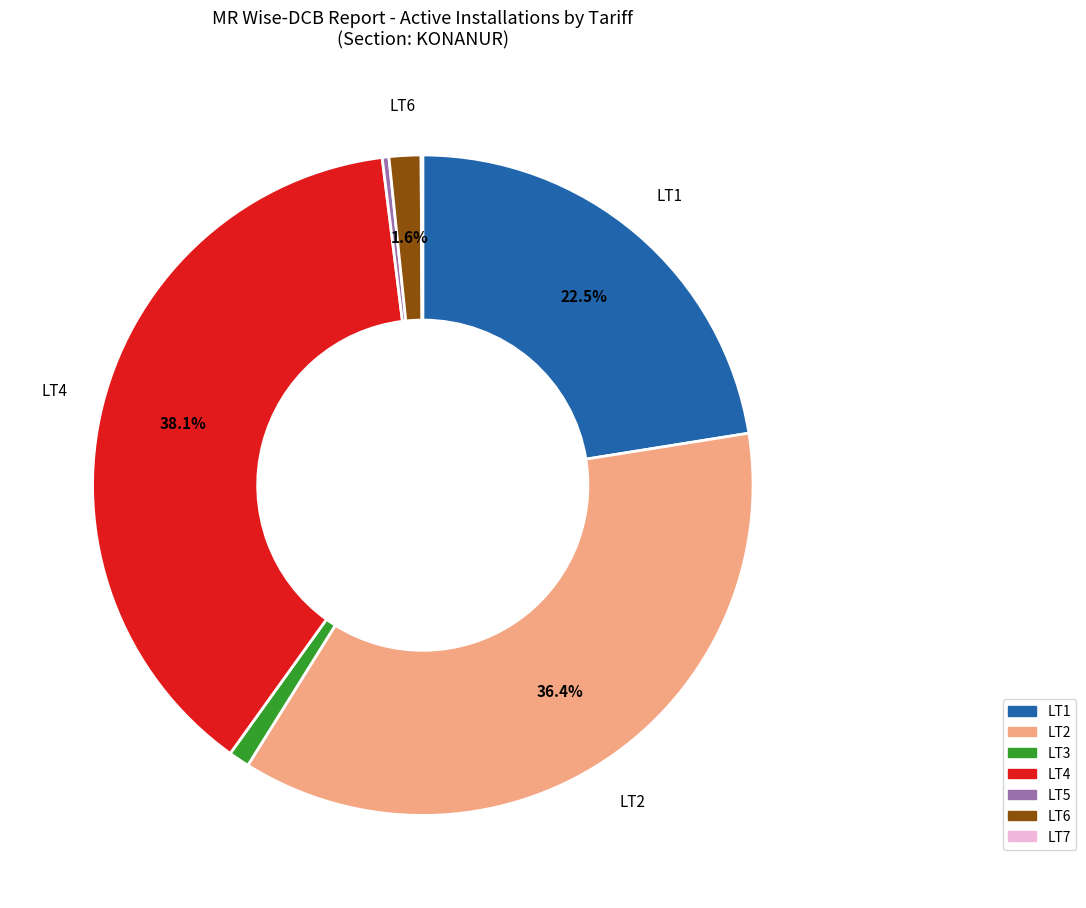

Does LT4 account for over 50% of the chart?

No